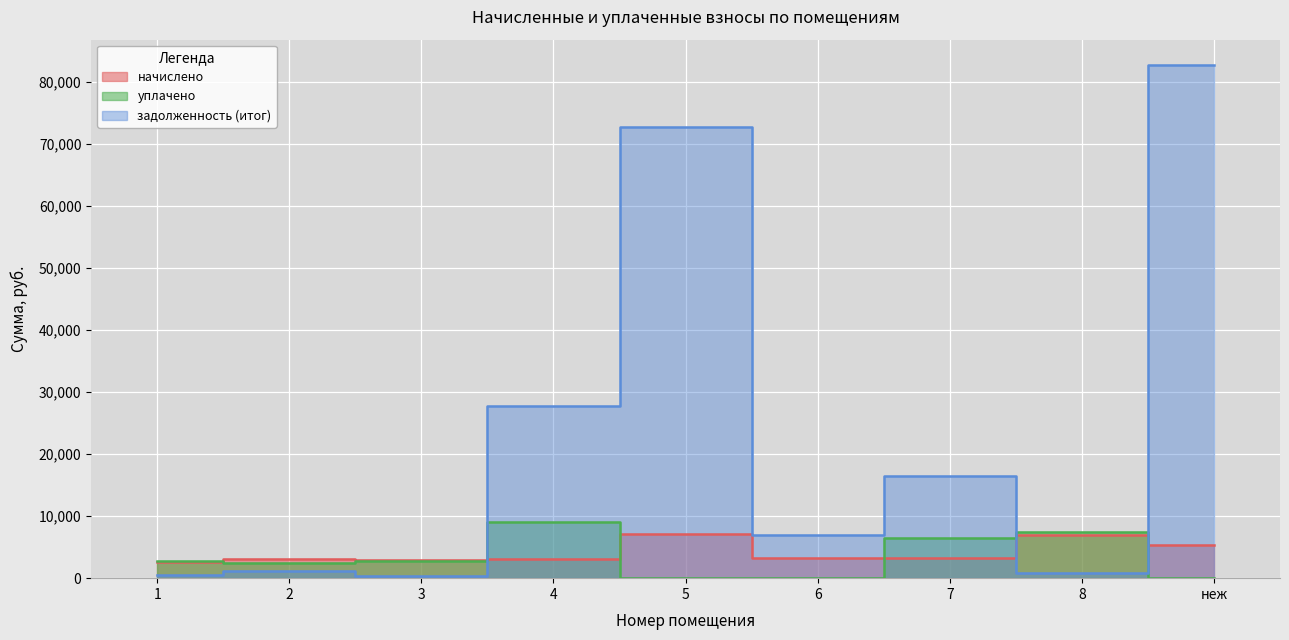

Count the number of categories in the chart.

9